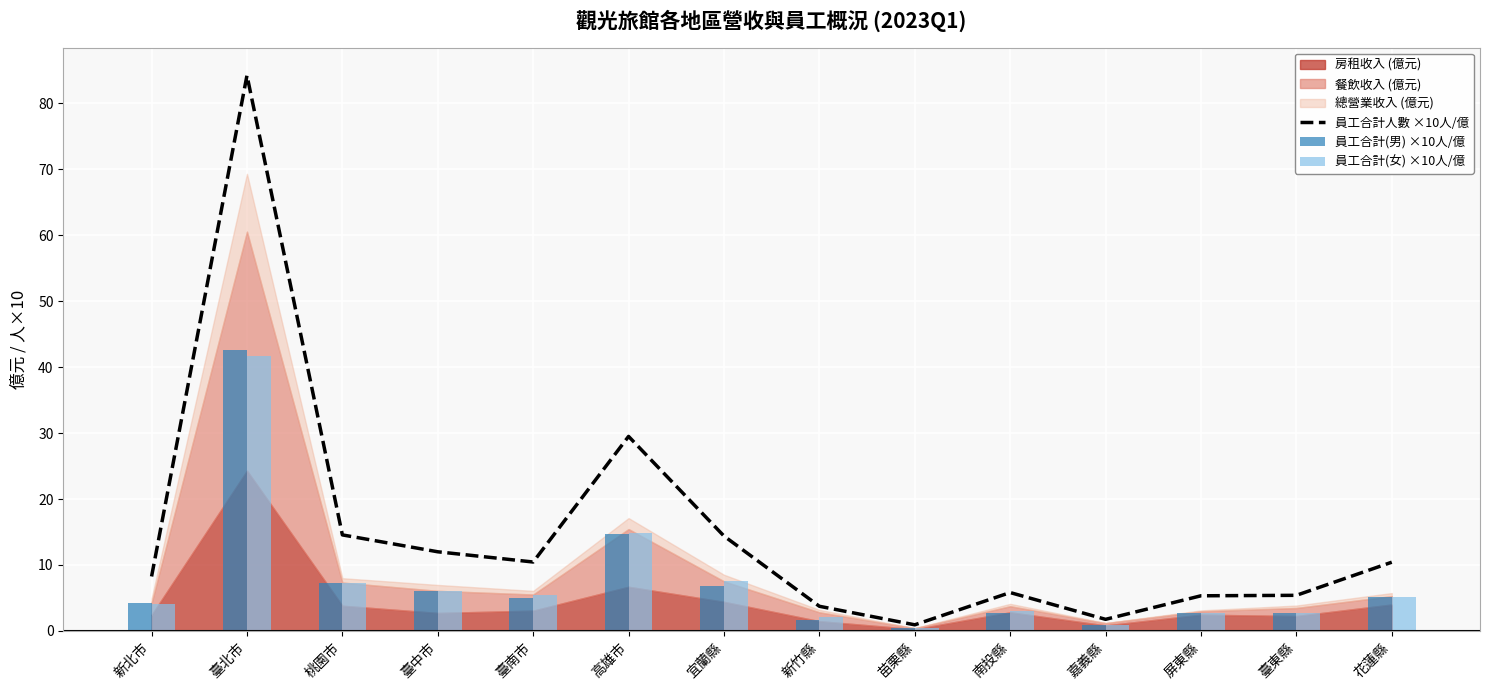

Which series has the widest spread of values?

員工合計人數 ×10人/億